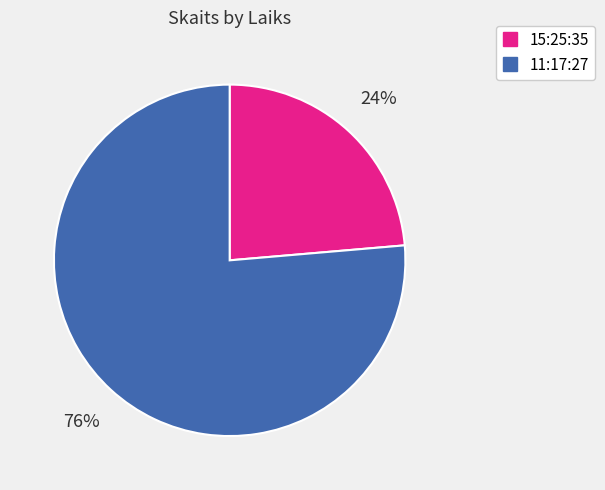

To the nearest percent, what is the average slice percentage?

50%